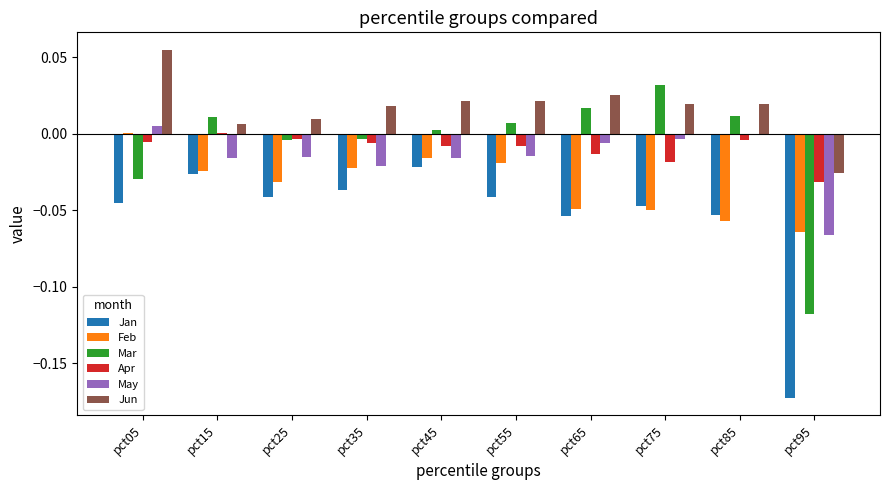

Which series has the largest total across all categories?

Jun